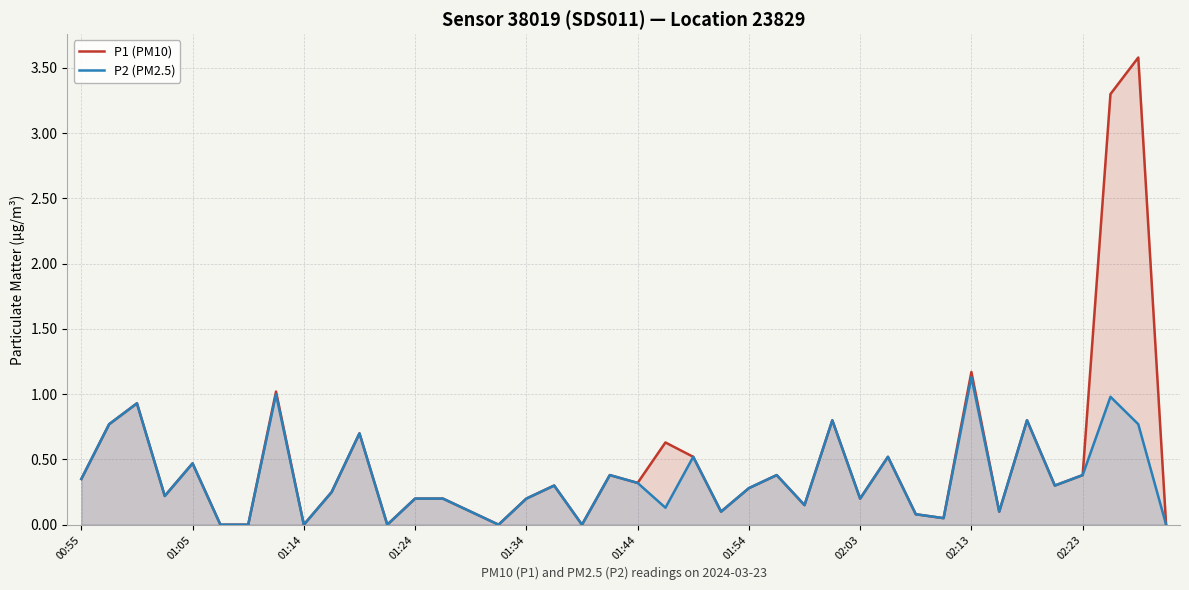

Reading right to left, extract all data points from this chart.

P1 (PM10): 0.0	3.6	3.3	0.4	0.3	0.8	0.1	1.2	0.1	0.1	0.5	0.2	0.8	0.1	0.4	0.3	0.1	0.5	0.6	0.3	0.4	0.0	0.3	0.2	0.0	0.1	0.2	0.2	0.0	0.7	0.2	0.0	1.0	0.0	0.0	0.5	0.2	0.9	0.8	0.3
P2 (PM2.5): 0.0	0.8	1.0	0.4	0.3	0.8	0.1	1.1	0.1	0.1	0.5	0.2	0.8	0.1	0.4	0.3	0.1	0.5	0.1	0.3	0.4	0.0	0.3	0.2	0.0	0.1	0.2	0.2	0.0	0.7	0.2	0.0	1.0	0.0	0.0	0.5	0.2	0.9	0.8	0.3